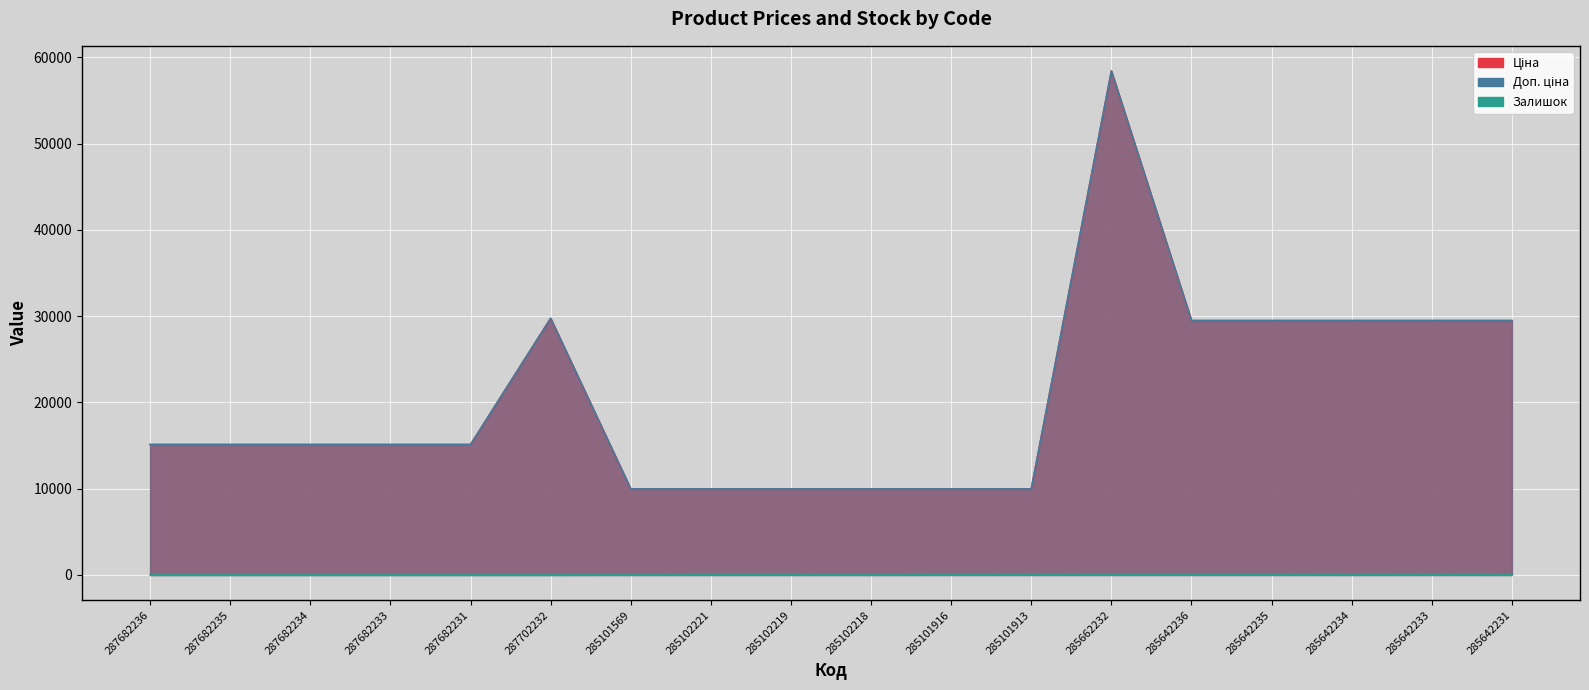

What is the maximum value for Залишок?

50.0